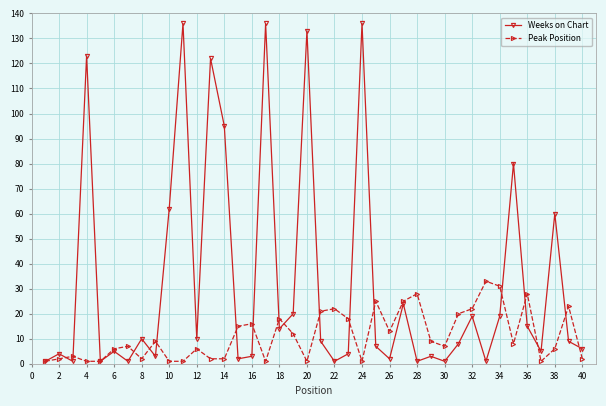

What is the value of the Weeks on Chart point at the 24th from the left?

136